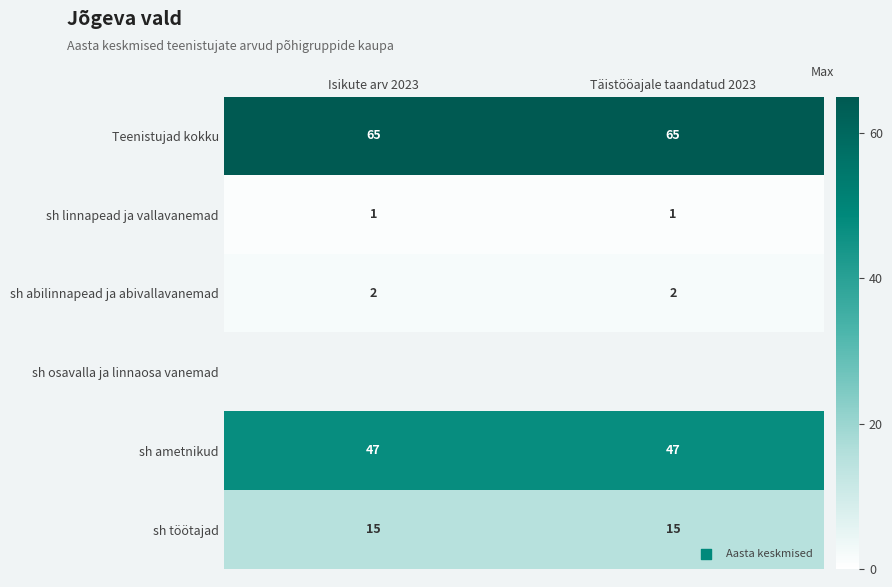

What is the maximum value for sh töötajad?

15